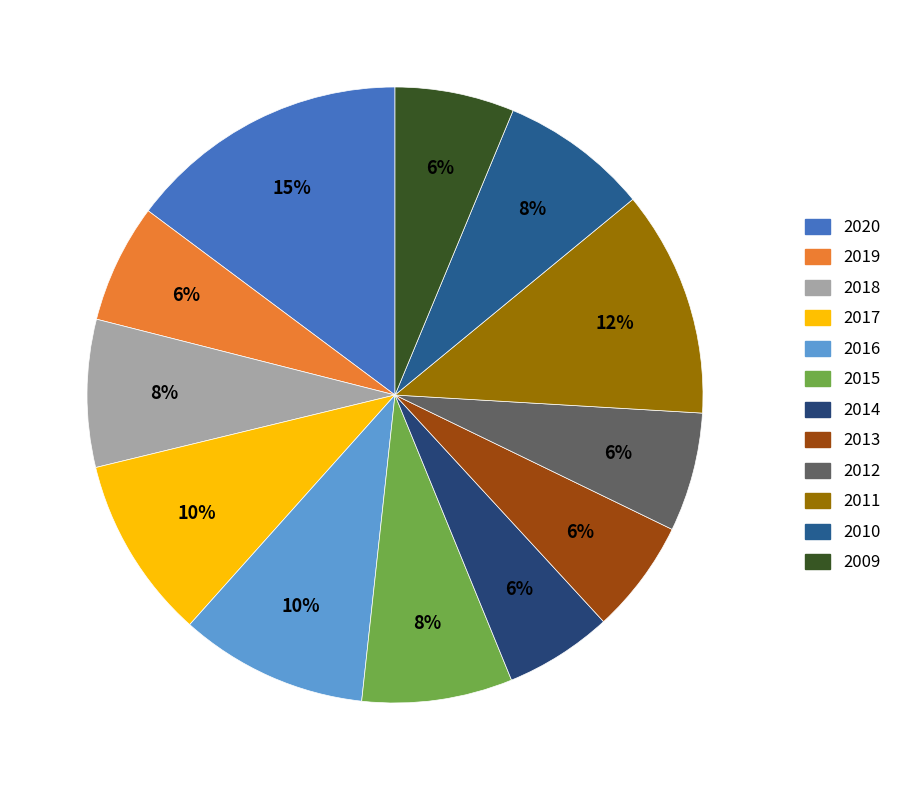

The 2013 slice represents 12% of the pie. True or false?

False